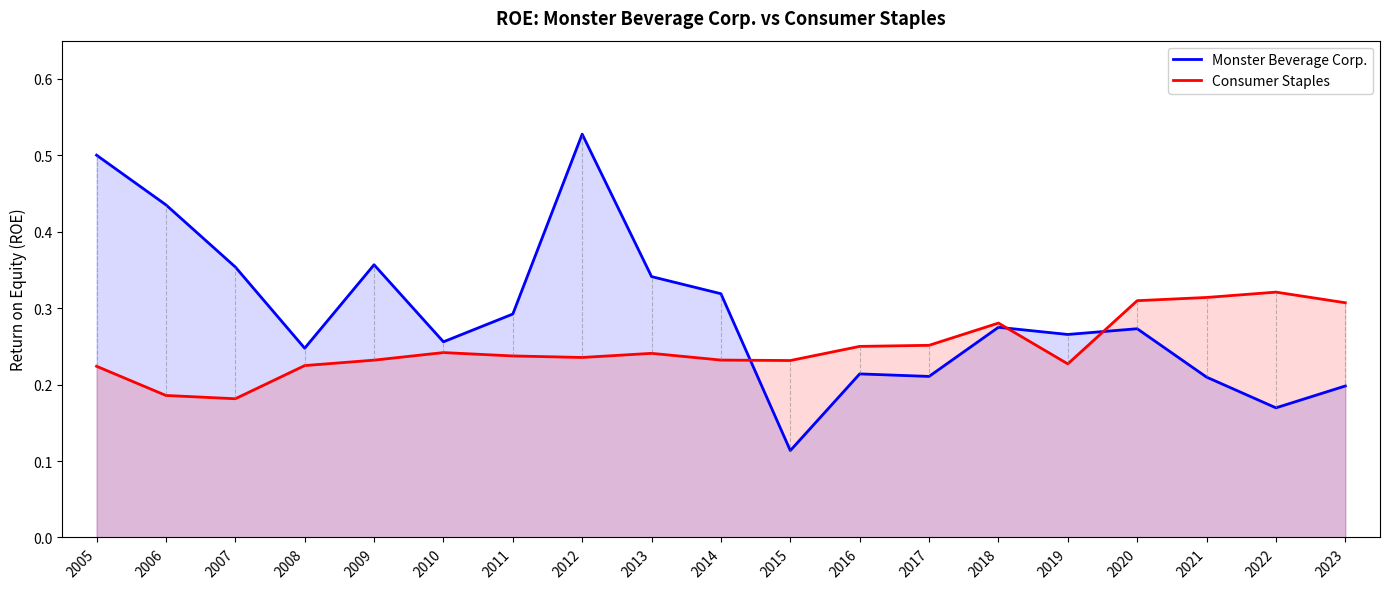

What is the sum of all Consumer Staples values?

4.7